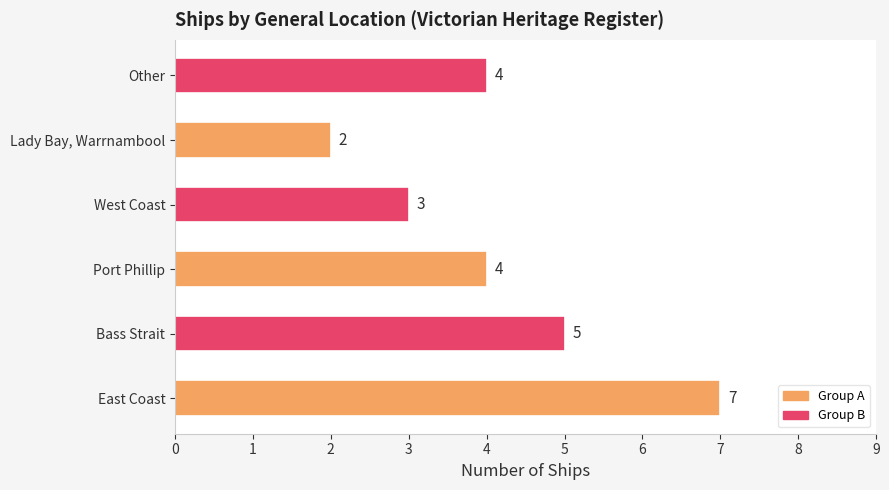

What is the sum of all values?

25